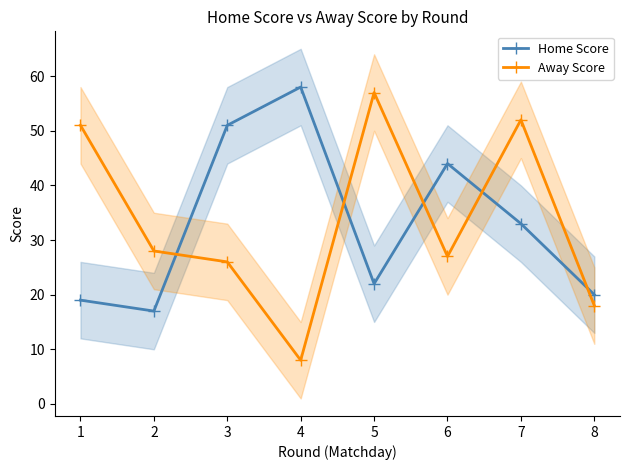

Which has a higher value, 6 or 3?

3